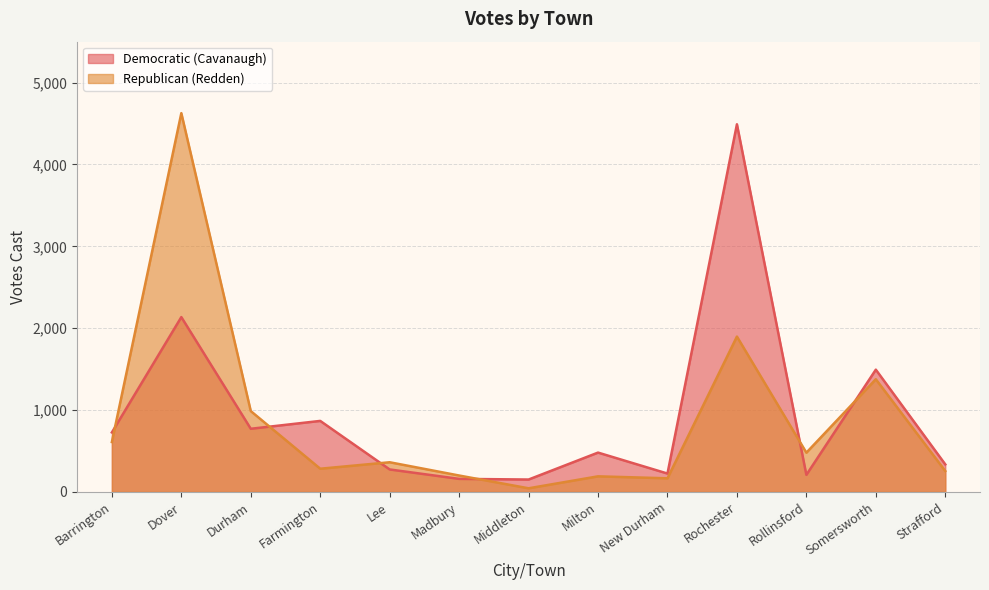

Rank the series by their average value, from highest to lowest.

Democratic (Cavanaugh), Republican (Redden)